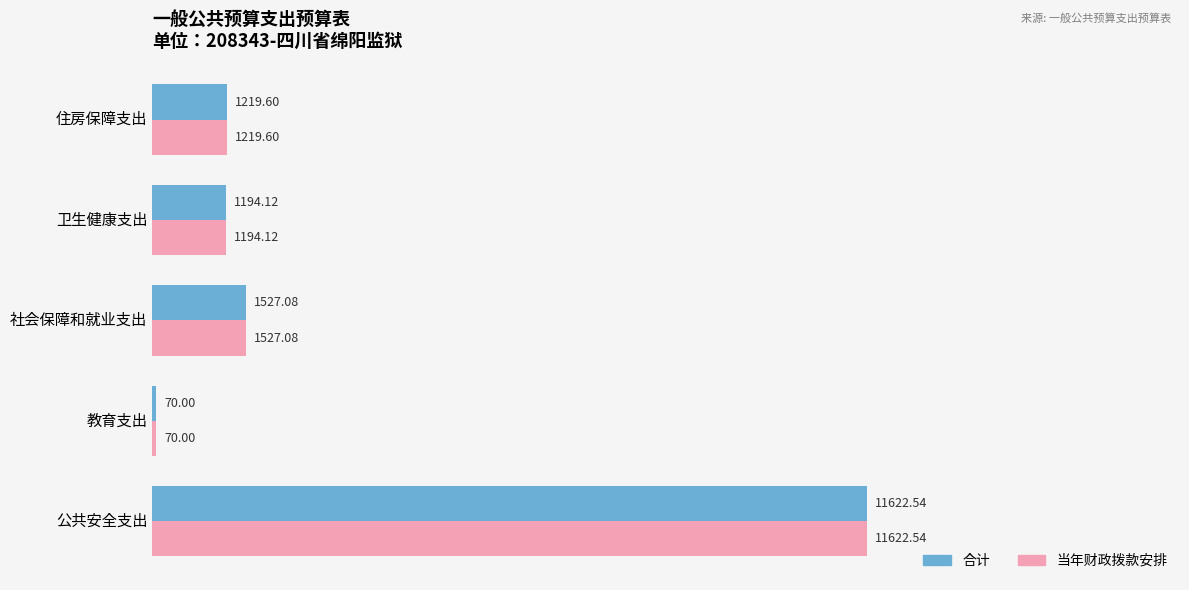

How many values in the 合计 series are below 1219?

2